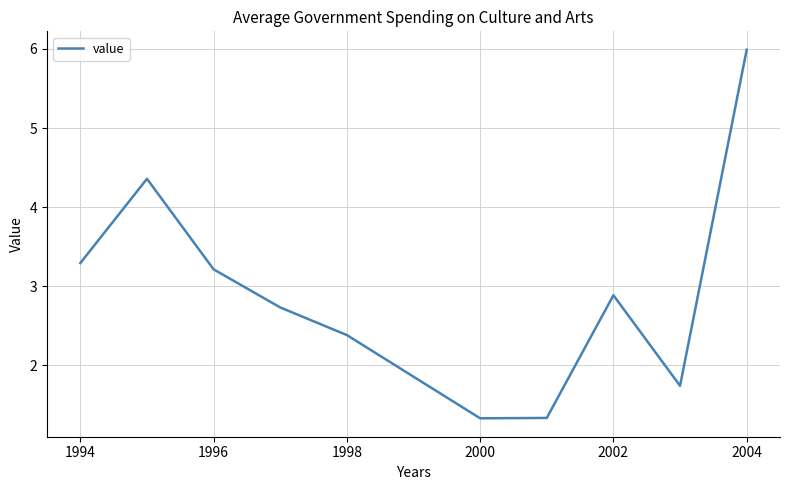

Reading left to right, extract all data points from this chart.

3.3	4.4	3.2	2.7	2.4	1.9	1.3	1.3	2.9	1.7	6.0